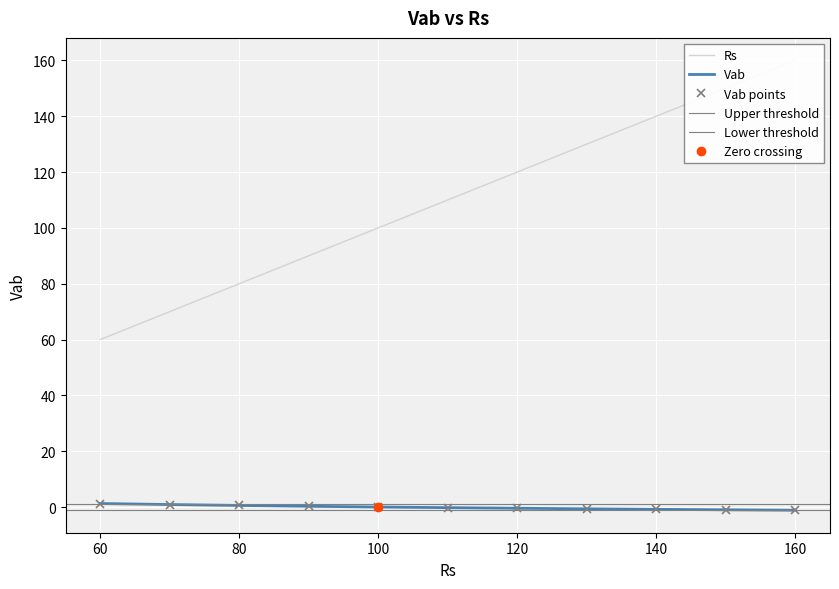

What is the difference between the maximum and minimum values in the Vab series?

2.4